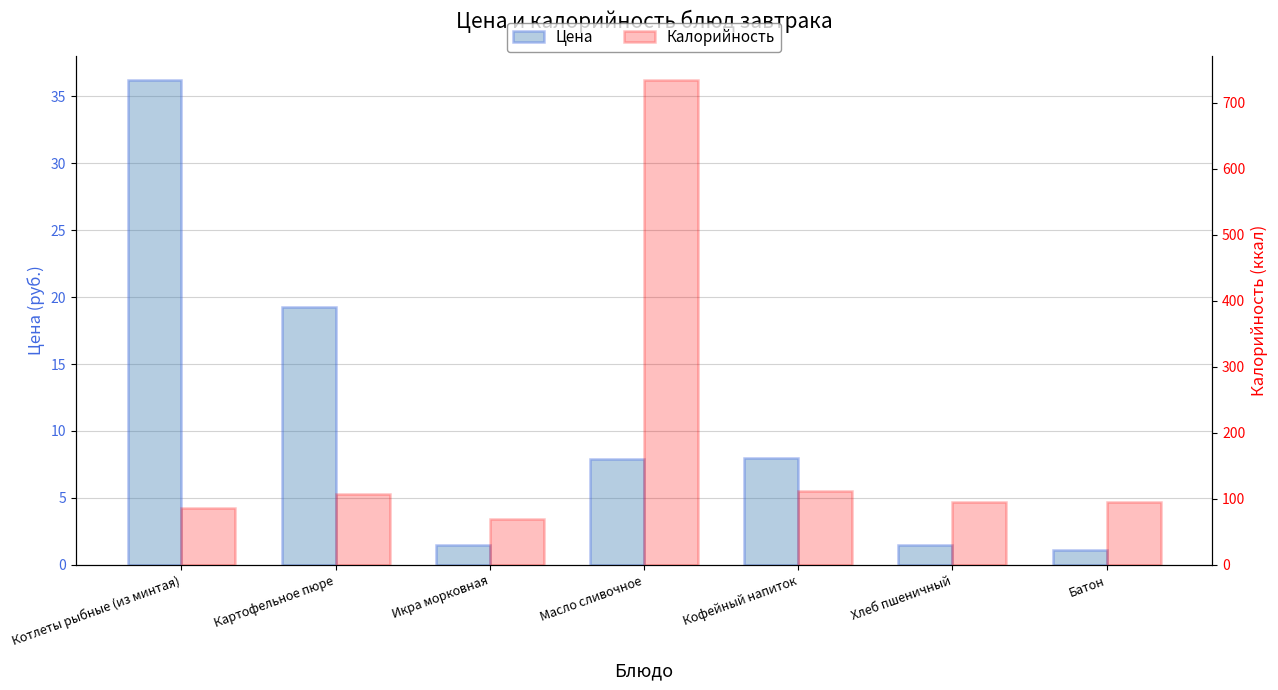

The Калорийность series shows 85.9 at Котлеты рыбные (из минтая). True or false?

True